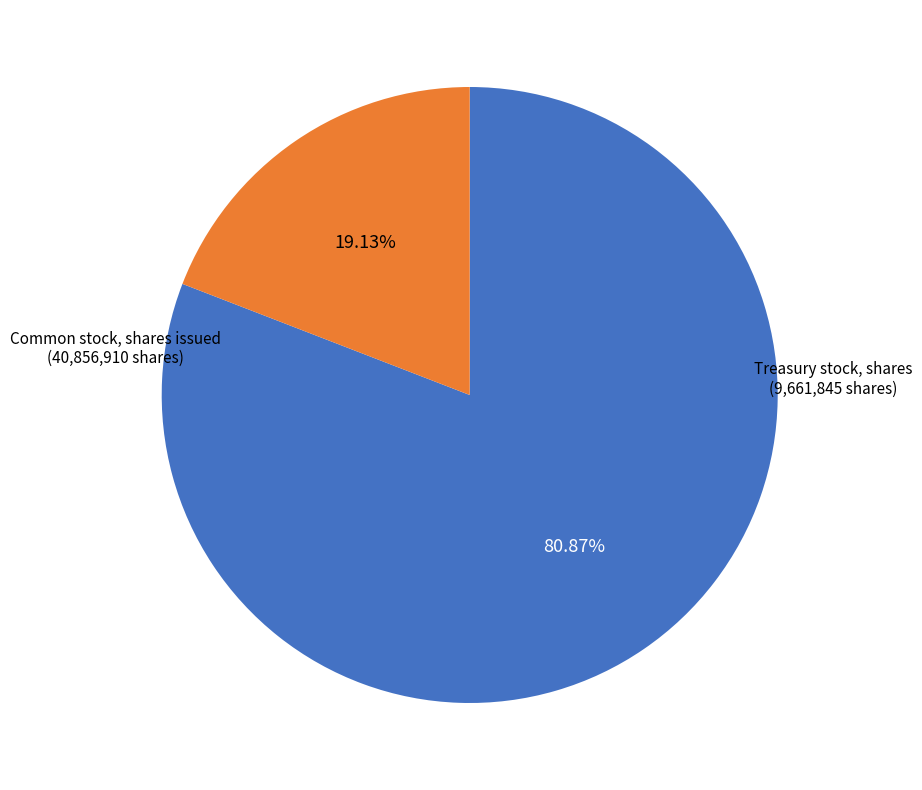

What is the largest slice in the pie chart?

Common stock, shares issued